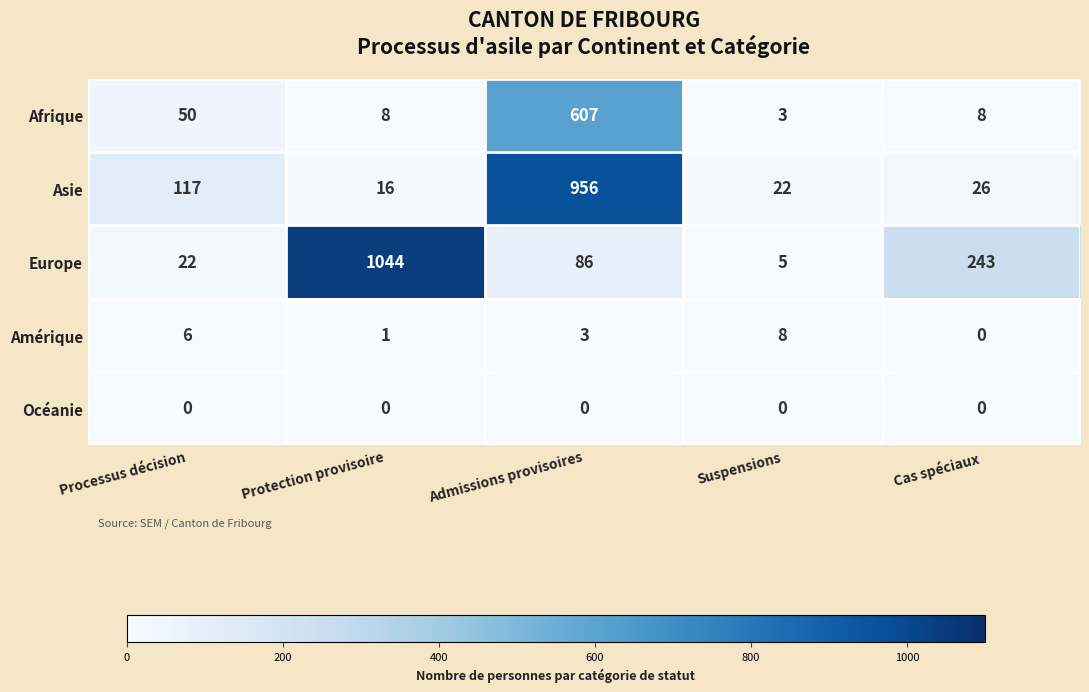

What is the difference between the Amérique values at Processus décision and Admissions provisoires?

3